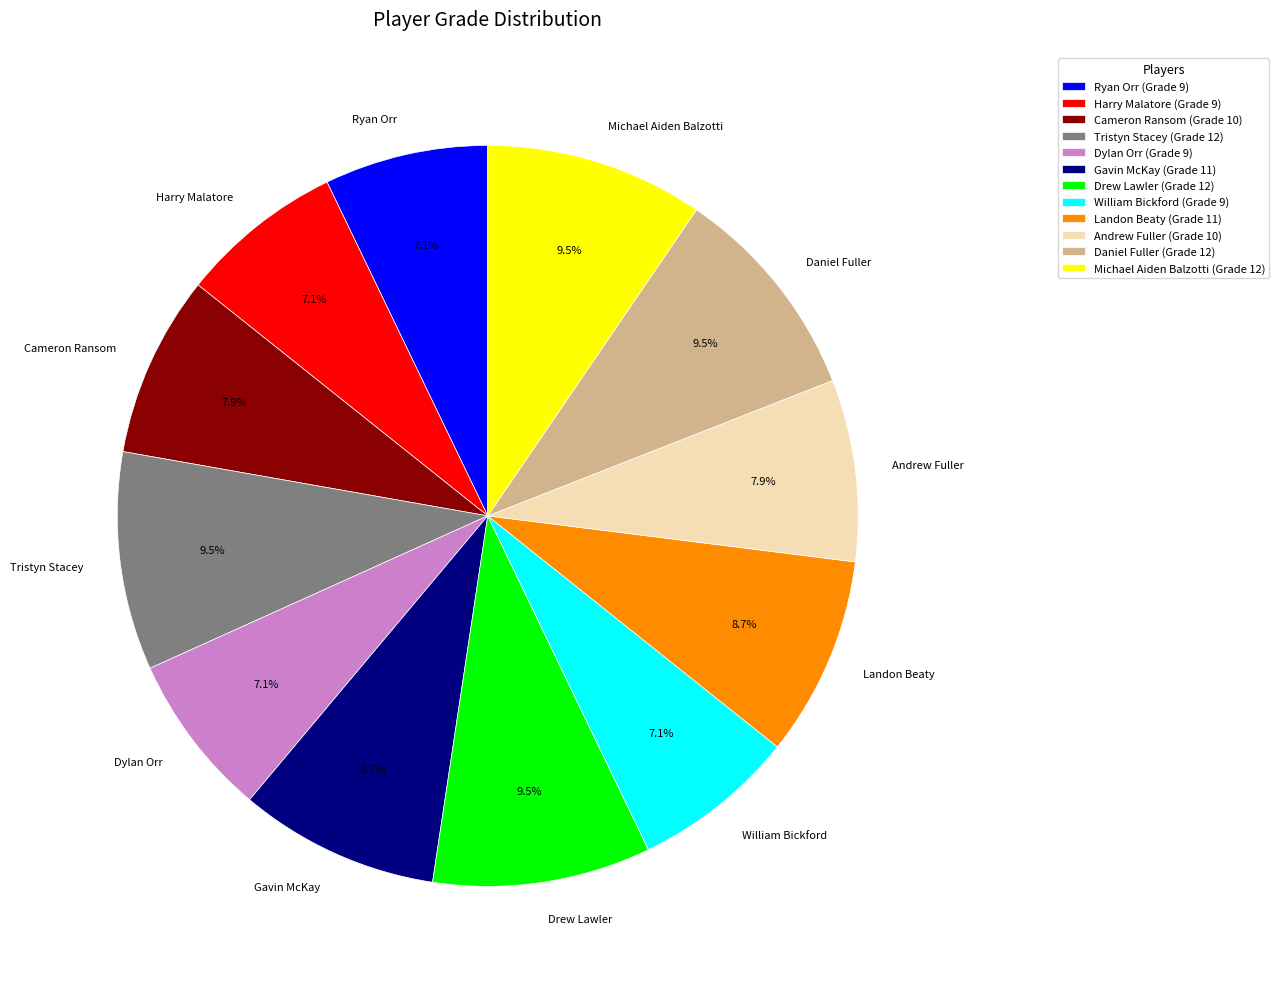

To the nearest percent, what portion does Ryan Orr represent?

7%